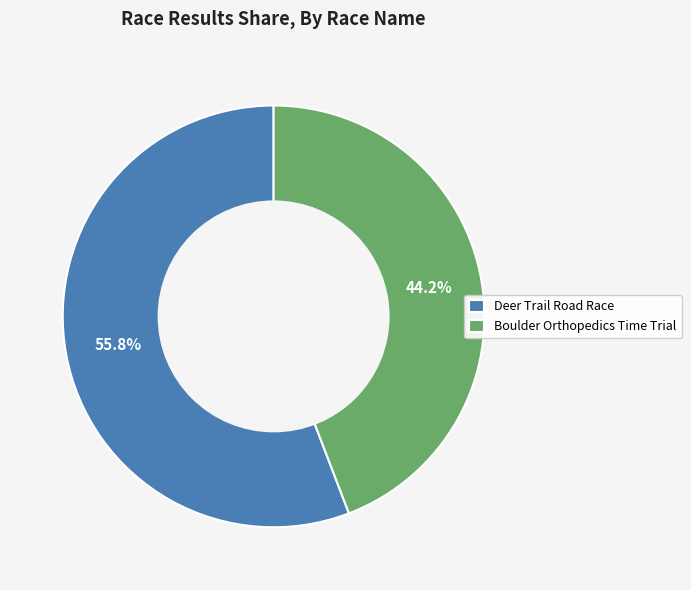

Which has a higher value, Deer Trail Road Race or Boulder Orthopedics Time Trial?

Deer Trail Road Race